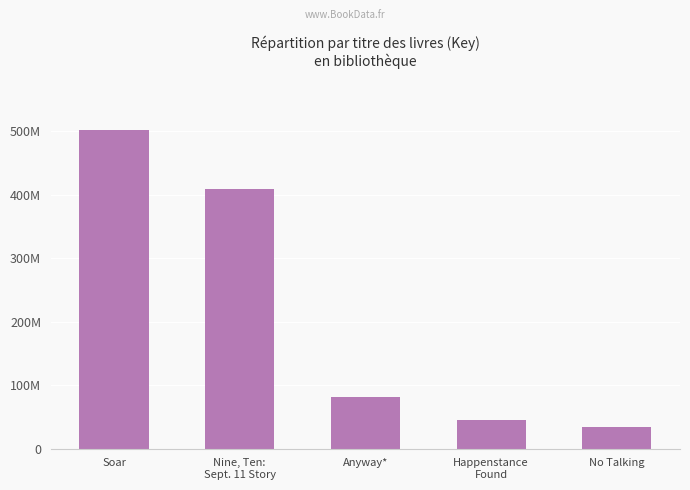

True or false: the data shows 12816391 at No Talking.

False